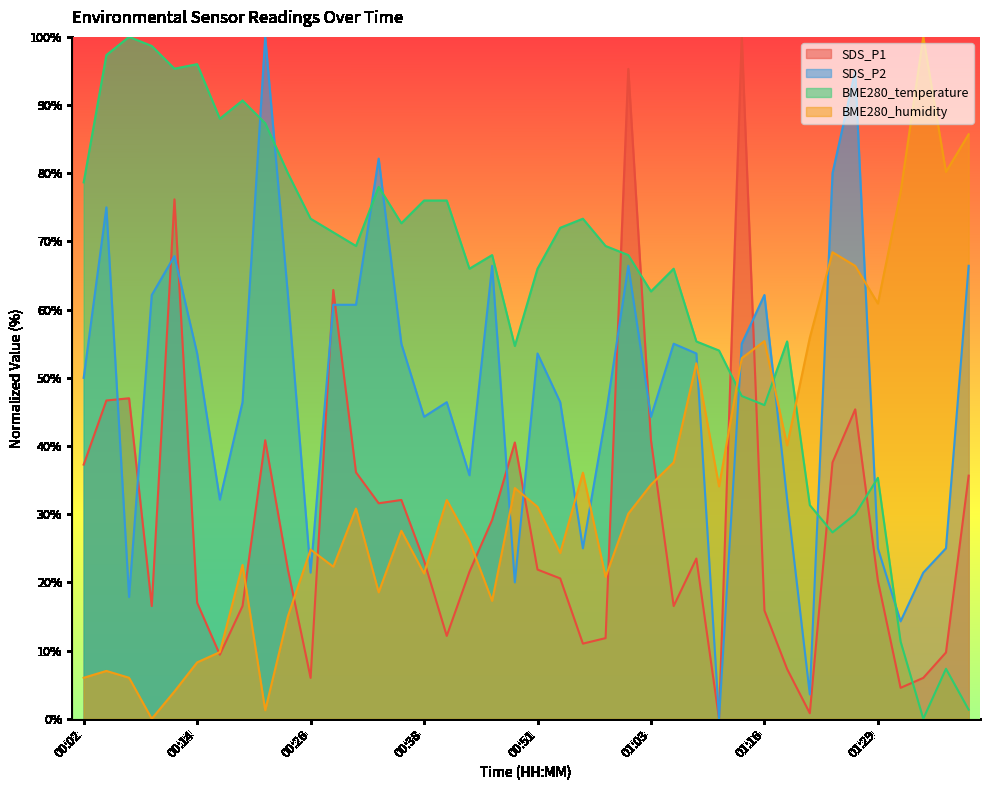

How many lines are shown in the chart?

4